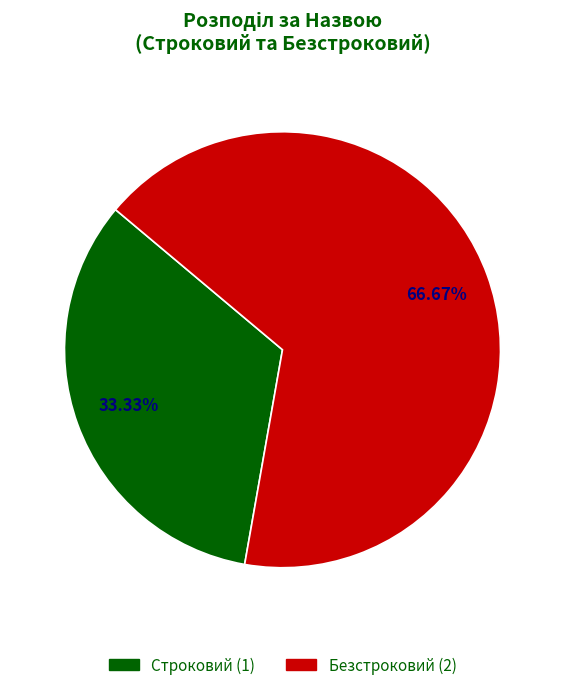

What is the majority slice?

Безстроковий